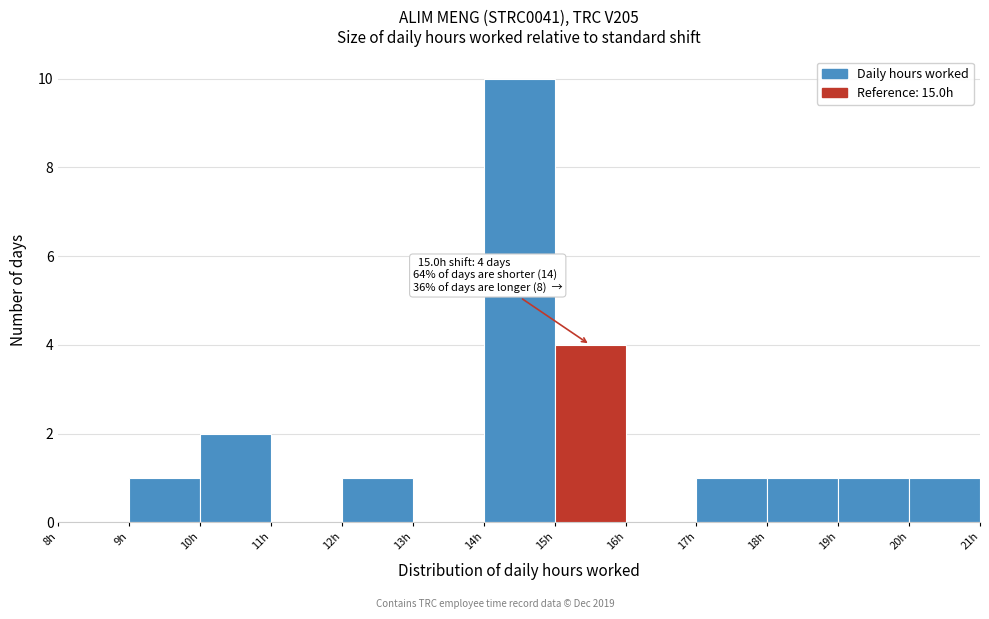

Over which range of the x-axis is the bar tallest?

14 to 15